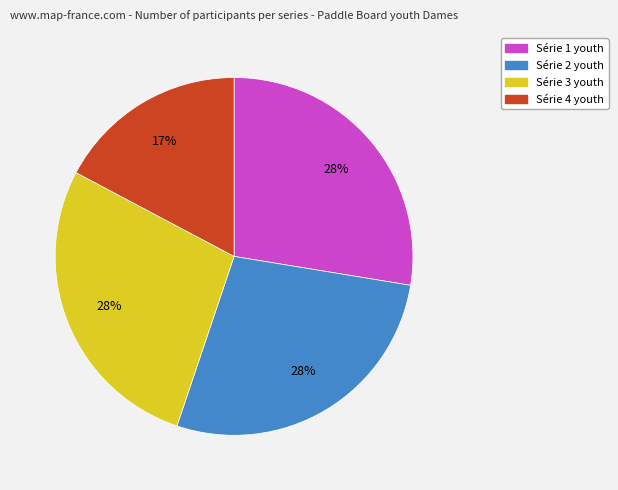

Combined, do Série 3 youth and Série 1 youth account for over 50%?

Yes